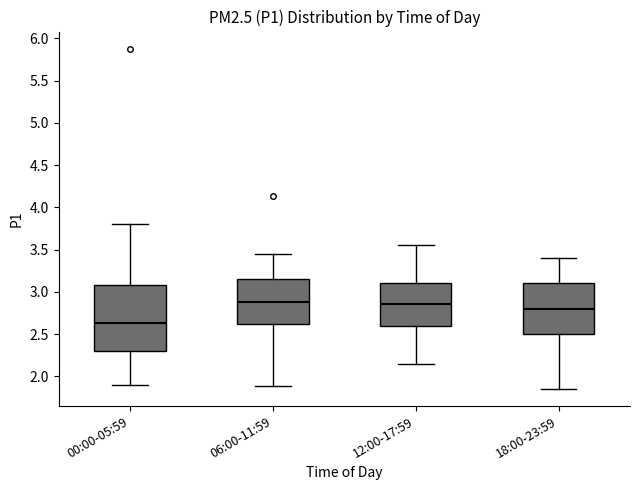

Reading left to right, transcribe this box plot: for each box, give where its median line is, the range the box spans, and where its two whiskers end, as read against the y-axis. The values are not printed on the chart, so give them approximately, as read against the axis.

00:00-05:59: median 2.65, box 2.30 to 3.10, whiskers 1.90 to 3.80
06:00-11:59: median 2.90, box 2.60 to 3.15, whiskers 1.90 to 3.45
12:00-17:59: median 2.85, box 2.60 to 3.10, whiskers 2.15 to 3.55
18:00-23:59: median 2.80, box 2.50 to 3.10, whiskers 1.85 to 3.40